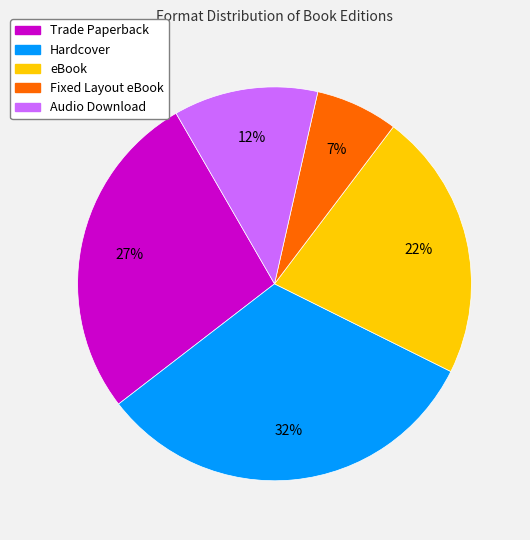

To the nearest percent, what portion does Audio Download represent?

12%